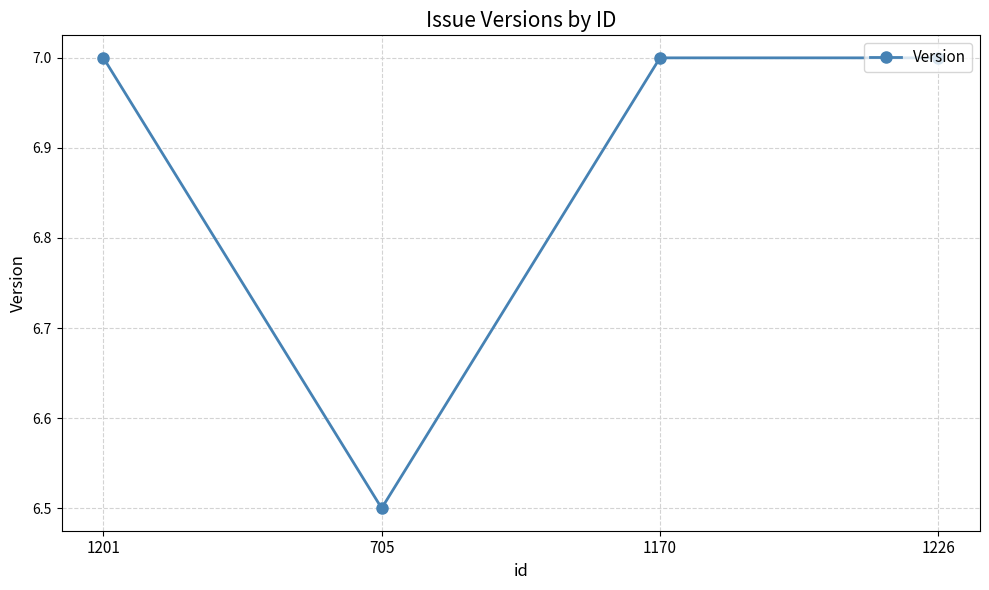

Reading left to right, what are all the values shown in this chart?

7.0	6.5	7.0	7.0